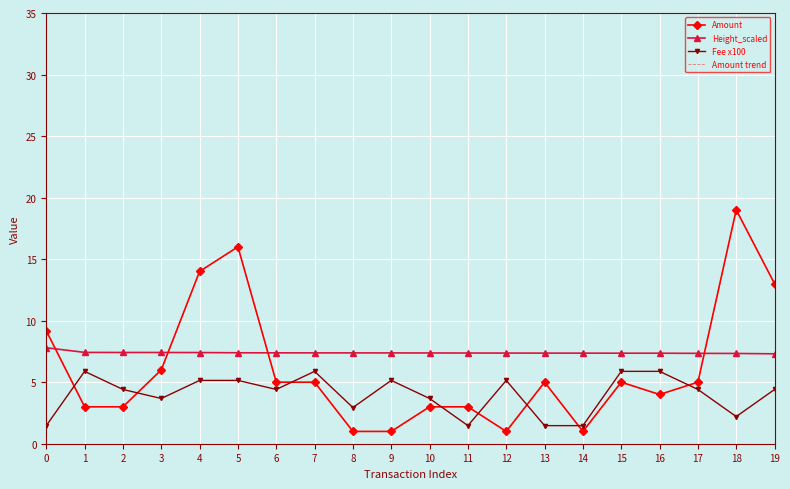

Reading left to right, what are all the values shown in this chart?

Amount: 9.2	3.0	3.0	6.0	14.0	16.0	5.0	5.0	1.0	1.0	3.0	3.0	1.0	5.0	1.0	5.0	4.0	5.0	19.0	13.0
Height_scaled: 7.8	7.4	7.4	7.4	7.4	7.4	7.4	7.4	7.4	7.4	7.4	7.4	7.4	7.4	7.4	7.4	7.4	7.3	7.3	7.3
Fee x100: 1.5	5.9	4.4	3.7	5.1	5.1	4.4	5.9	2.9	5.1	3.7	1.5	5.1	1.5	1.5	5.9	5.9	4.4	2.2	4.4
Amount trend: 9.2	3.0	3.0	6.0	14.0	16.0	5.0	5.0	1.0	1.0	3.0	3.0	1.0	5.0	1.0	5.0	4.0	5.0	19.0	13.0